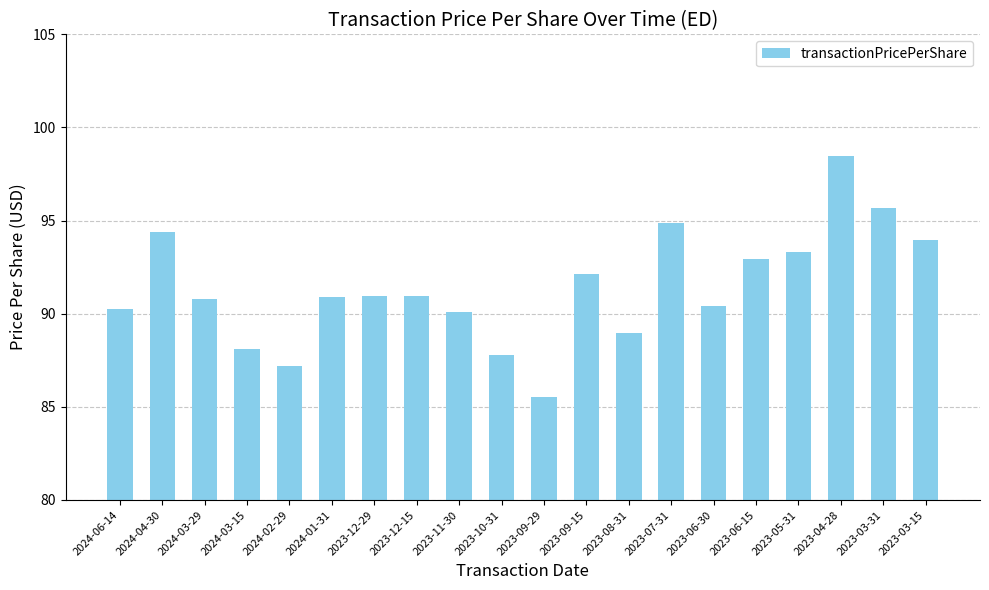

What position from the left is 2023-10-31?

10